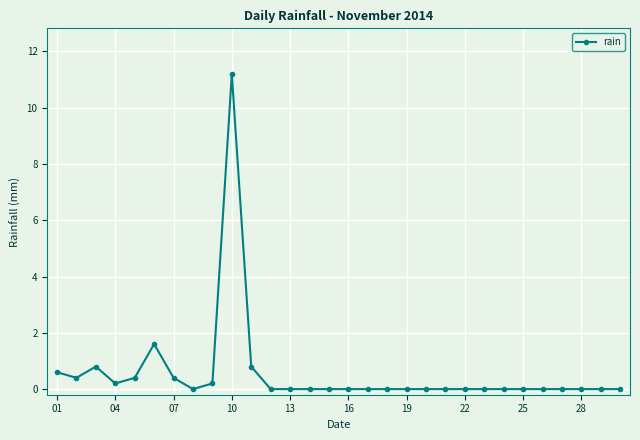

True or false: the data has more than 2 interior local peaks.

True